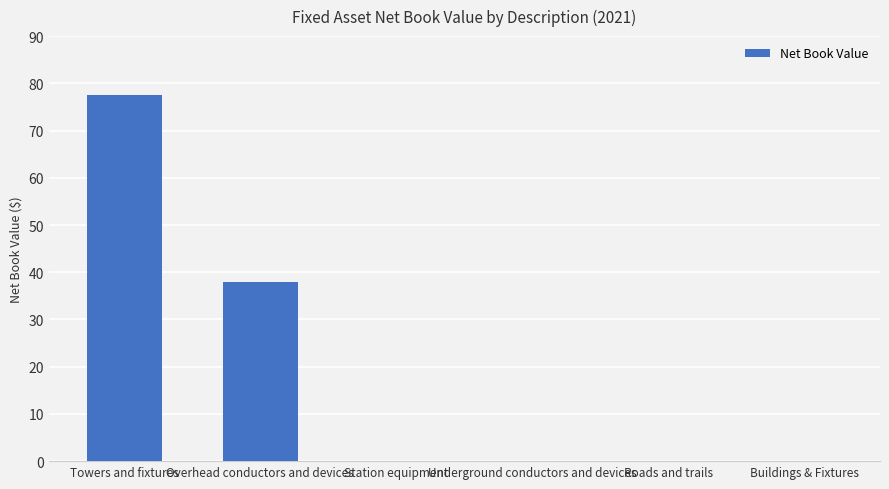

What is the sum of all values?

115.4